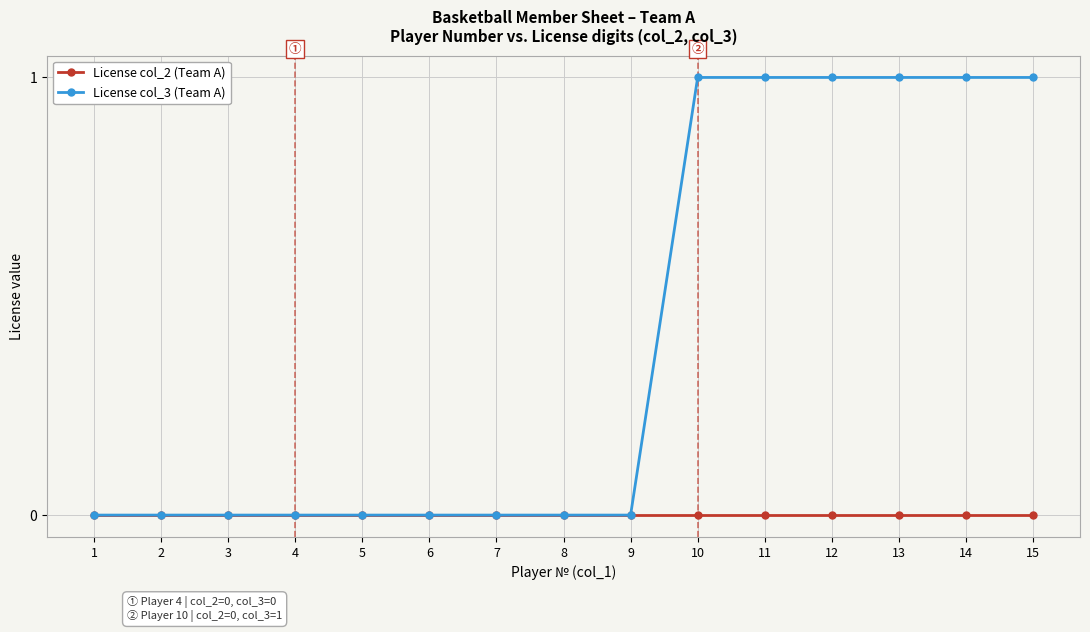

The License col_3 (Team A) series shows 1 at 8. True or false?

False